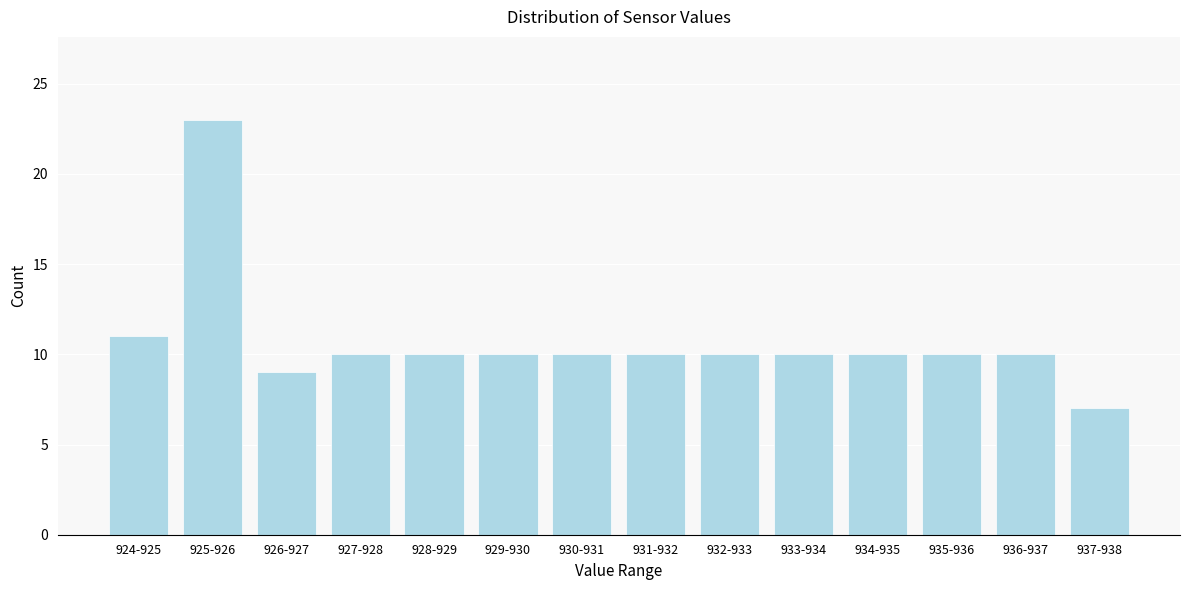

Reading left to right, list all the values displayed in this chart.

11	23	9	10	10	10	10	10	10	10	10	10	10	7